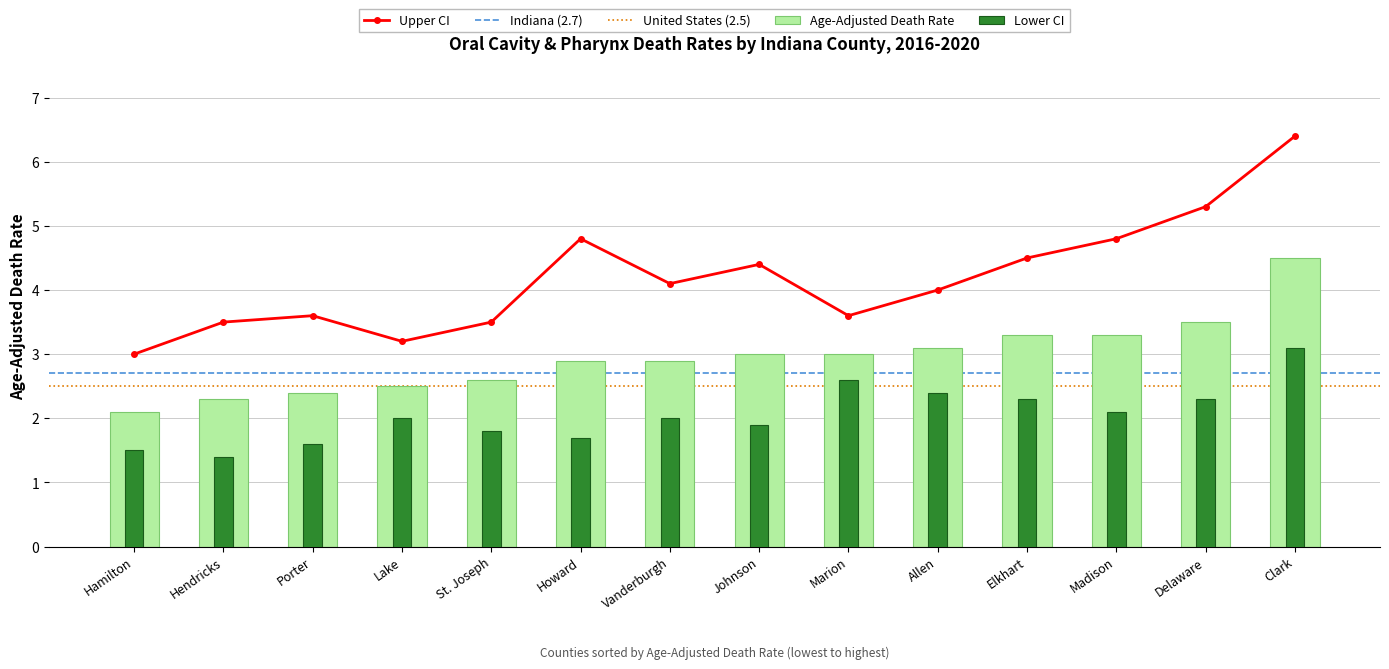

At how many categories does at least one series exceed 3?

13